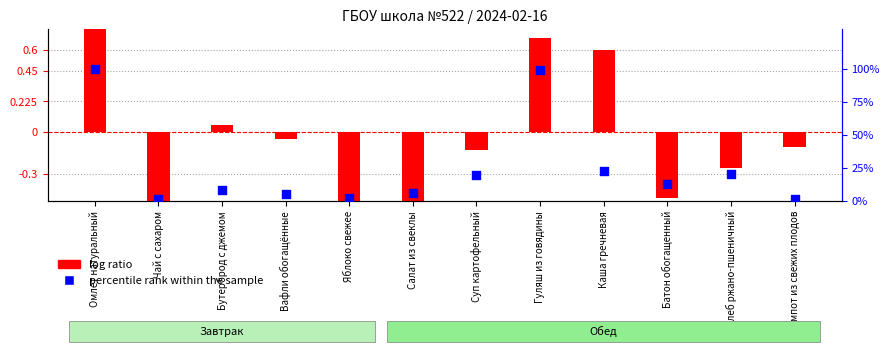

Which series contains the highest Y value?

log ratio